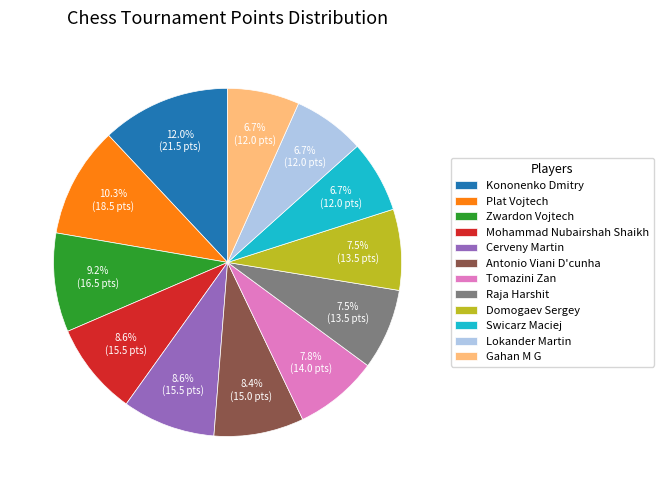

How much of the chart is everything except Gahan M G?

93.3%